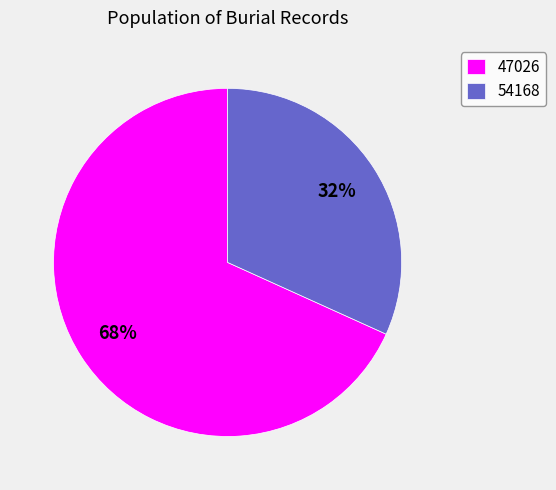

Is 54168 the majority of the pie?

No